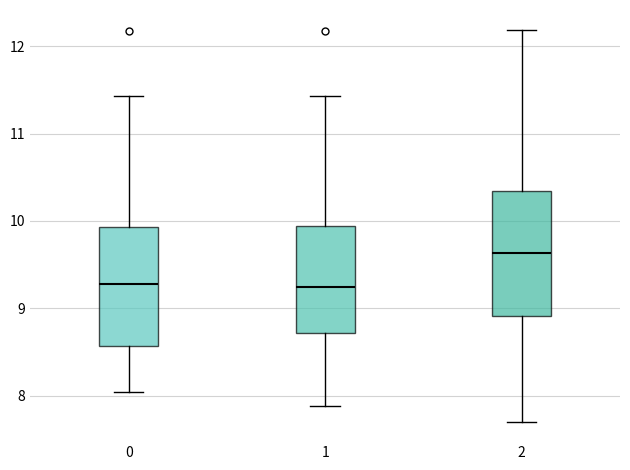

Which box has the highest median line?

2